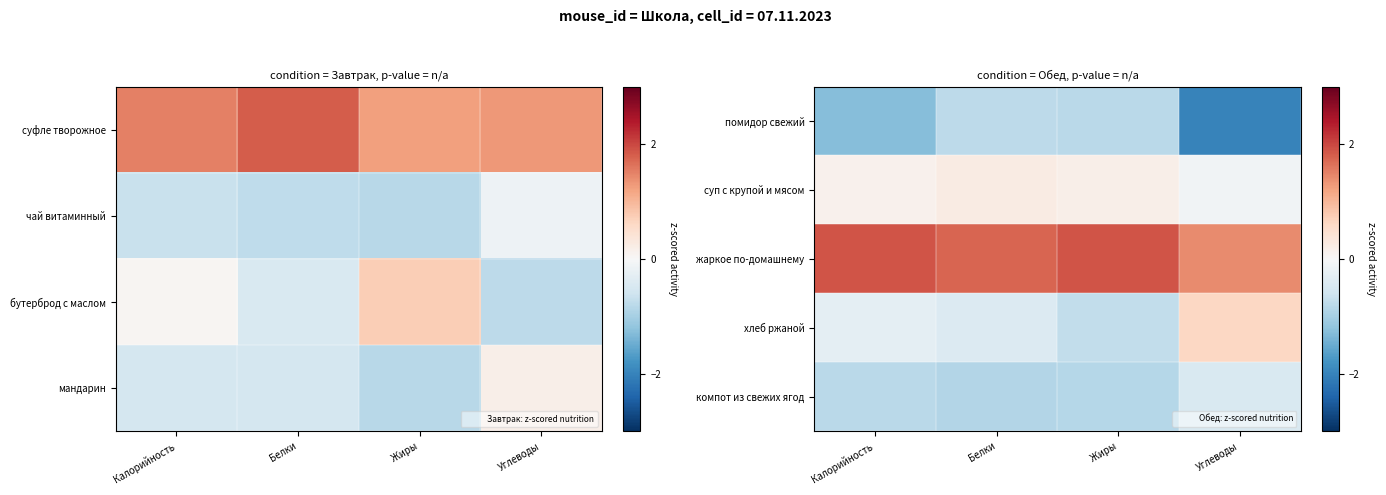

Is the value of суп с крупой и мясом at Калорийность greater than the value of компот из свежих ягод at Калорийность?

Yes